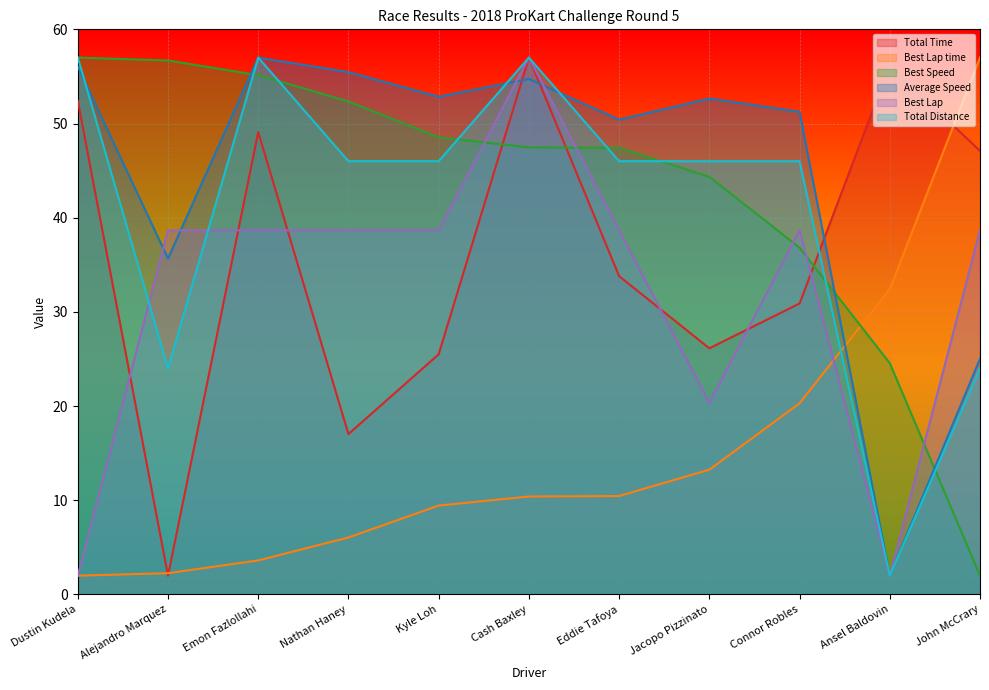

How many data points in Average Speed are above 52?

6